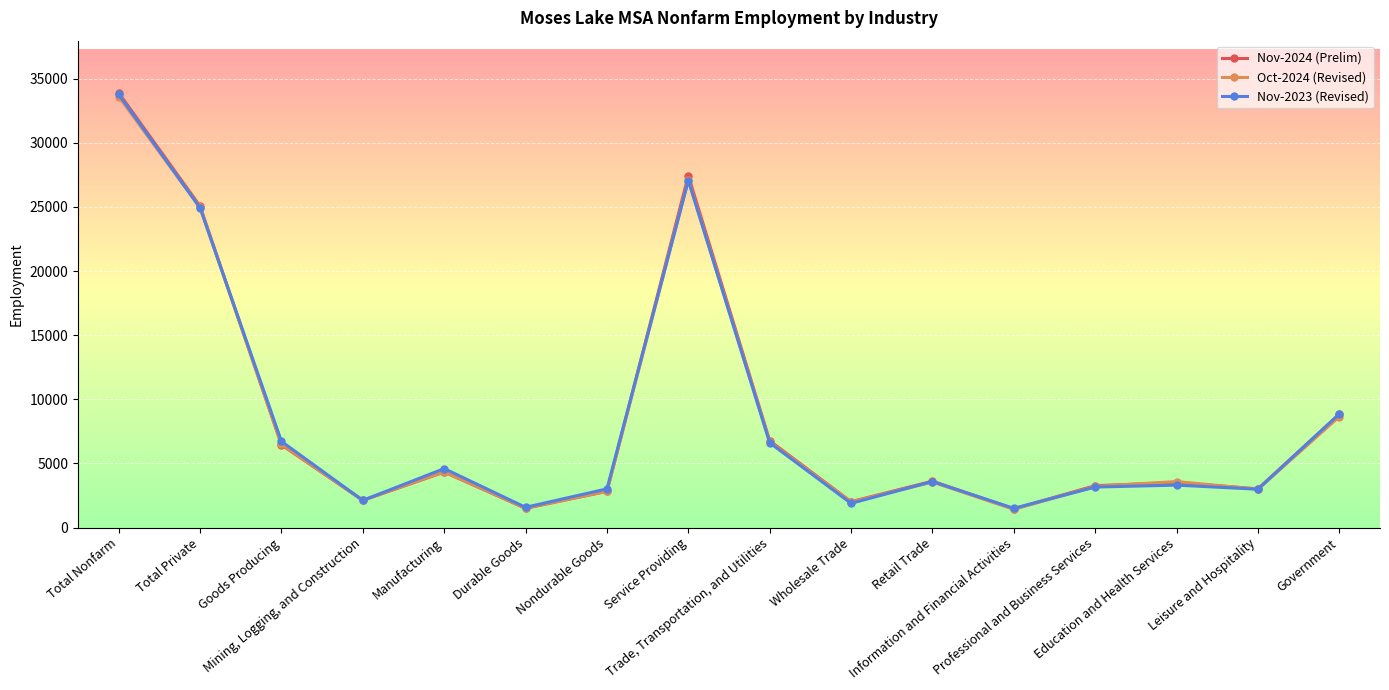

At how many categories does at least one series exceed 15780?

3